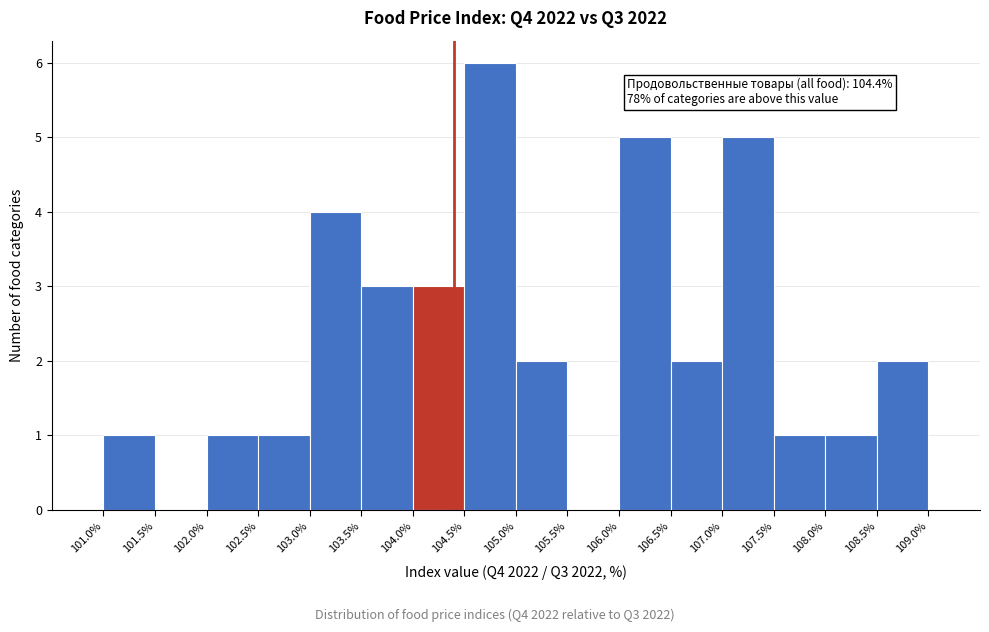

Which range on the x-axis has the tallest bar?

104.5 to 105.0